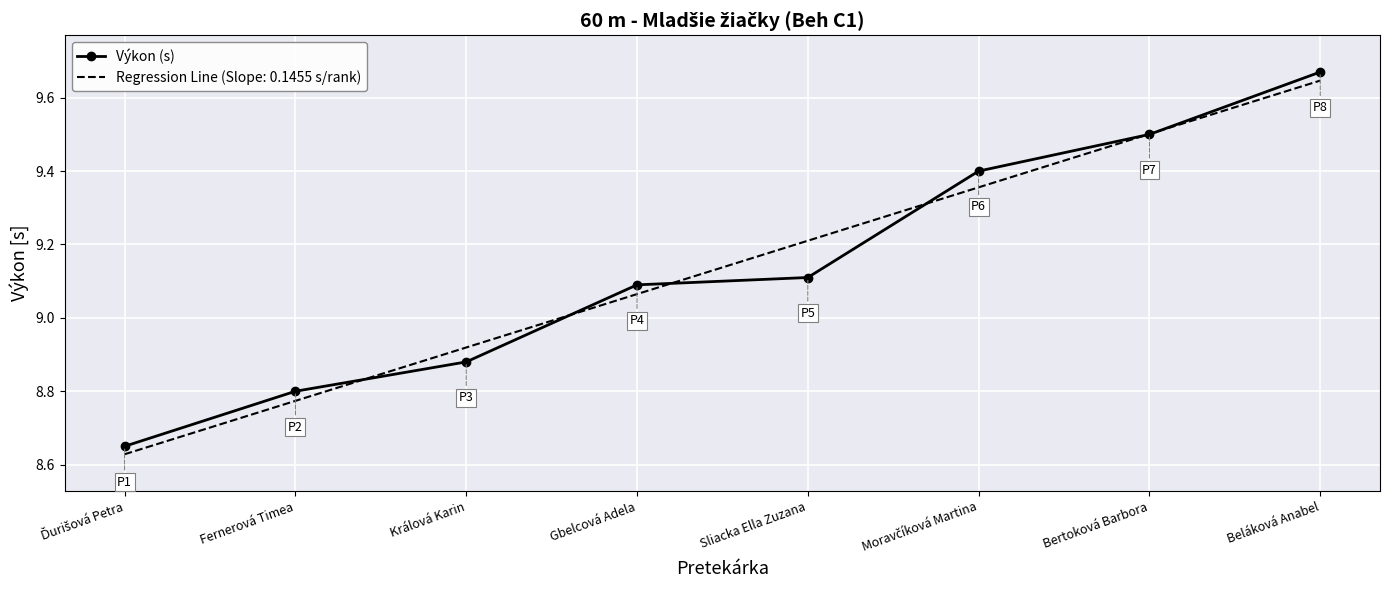

What position from the left is Fernerová Timea?

2